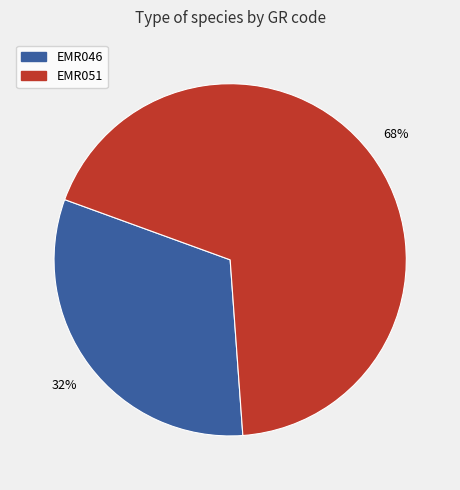

Is the sum of EMR051 and EMR046 greater than half?

Yes